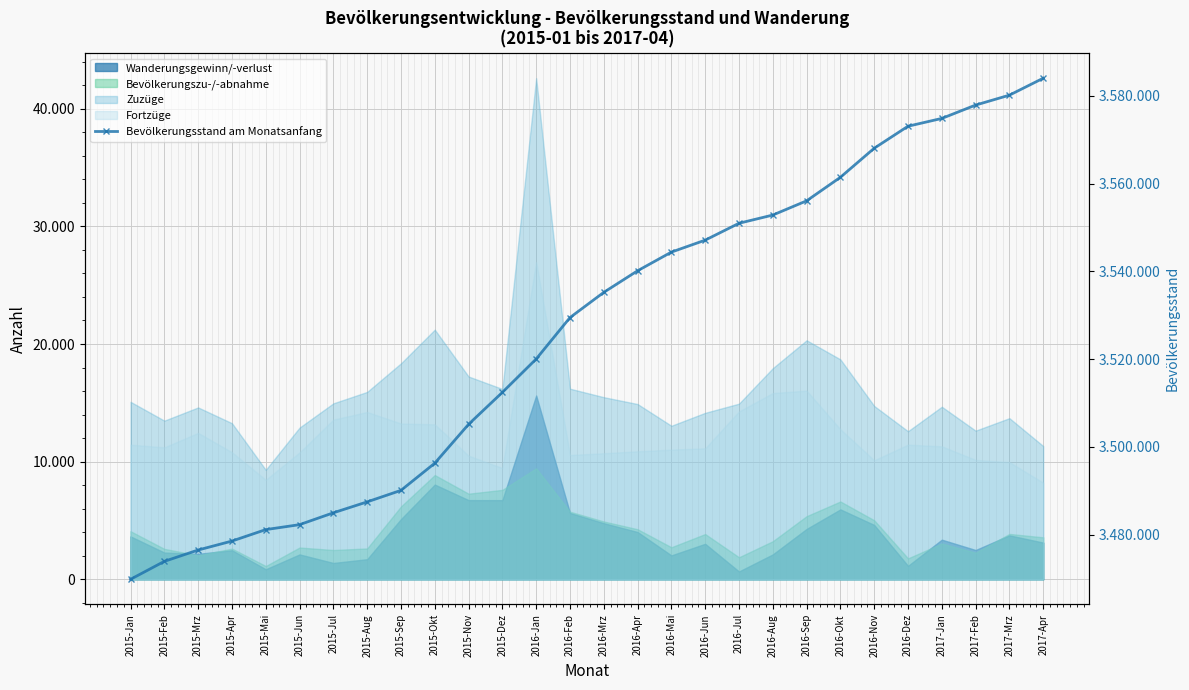

What position from the right is 2017-Feb?

3